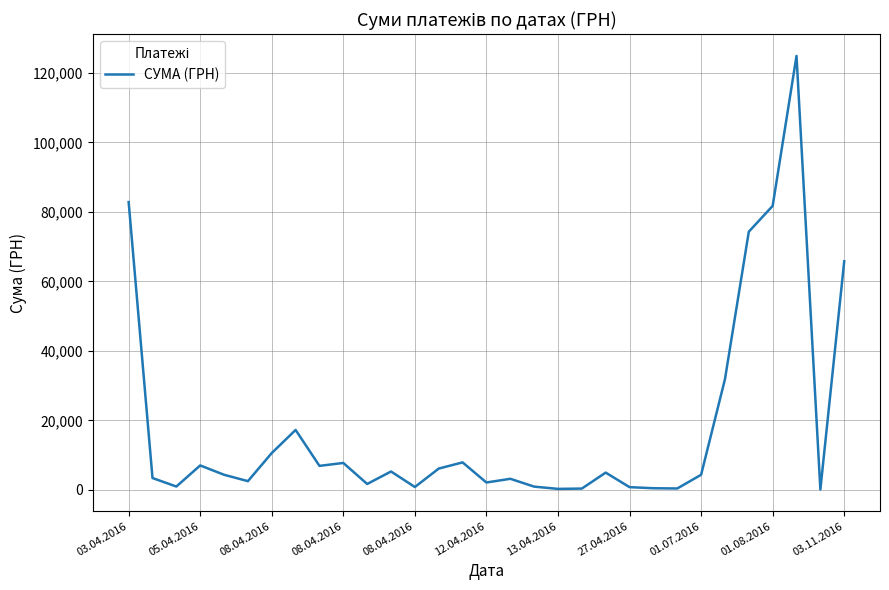

What is the maximum value shown in the chart?

124904.8